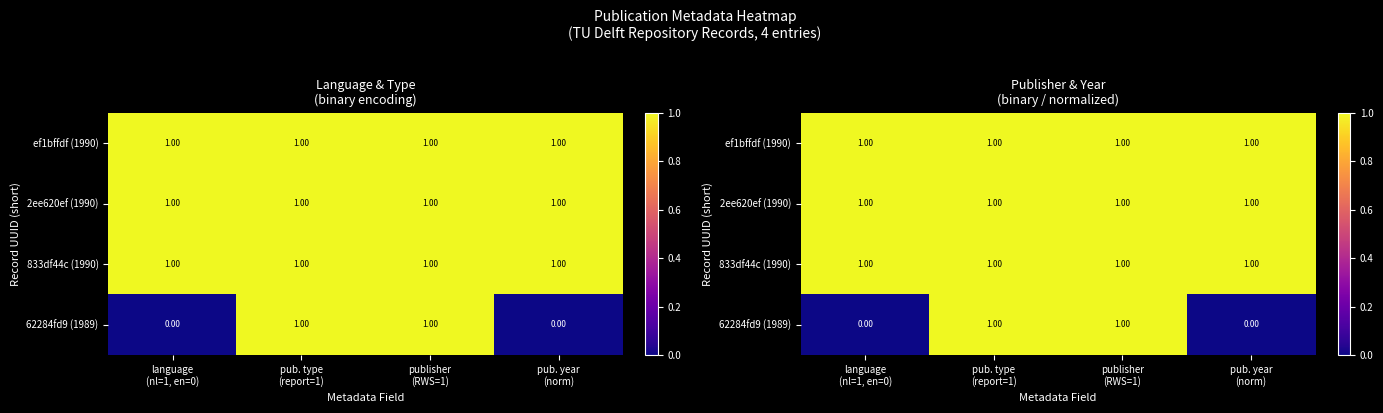

At which label is 62284fd9 (1989) closest to 0?

language (nl=1, en=0)